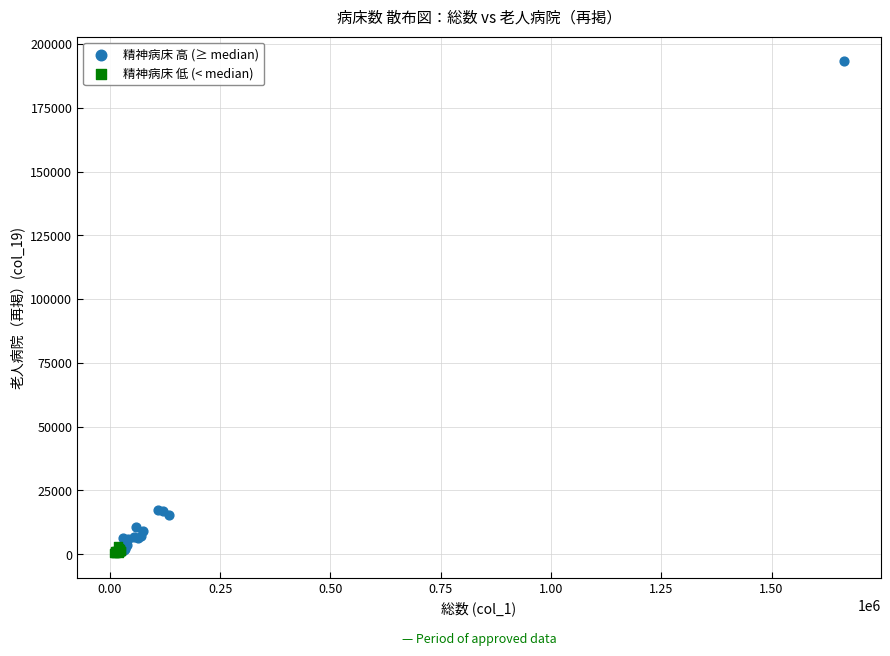

Which series has the largest Y range (max minus min)?

精神病床 高 (≥ median)